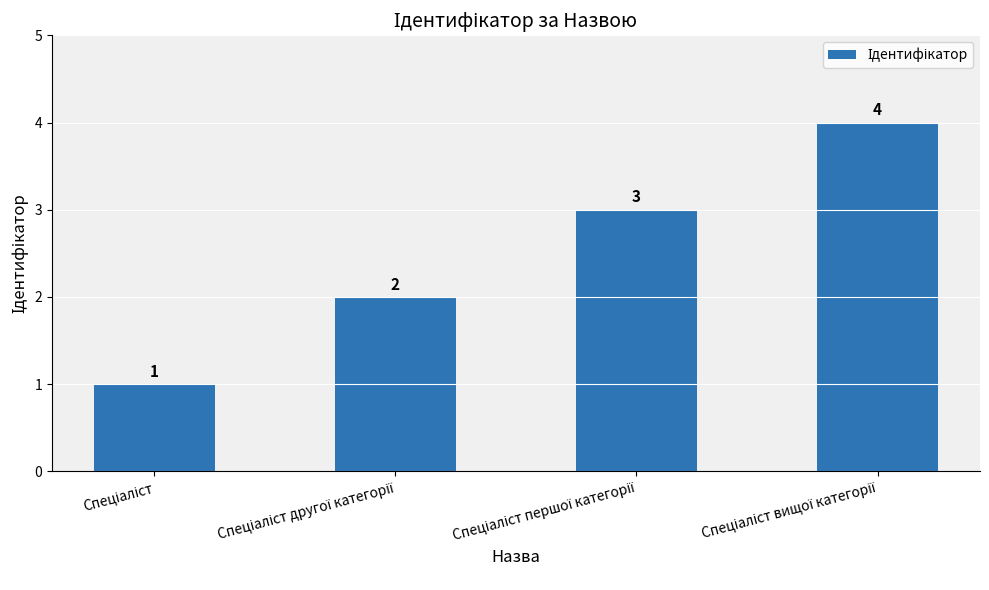

Reading left to right, extract all data points from this chart.

1	2	3	4